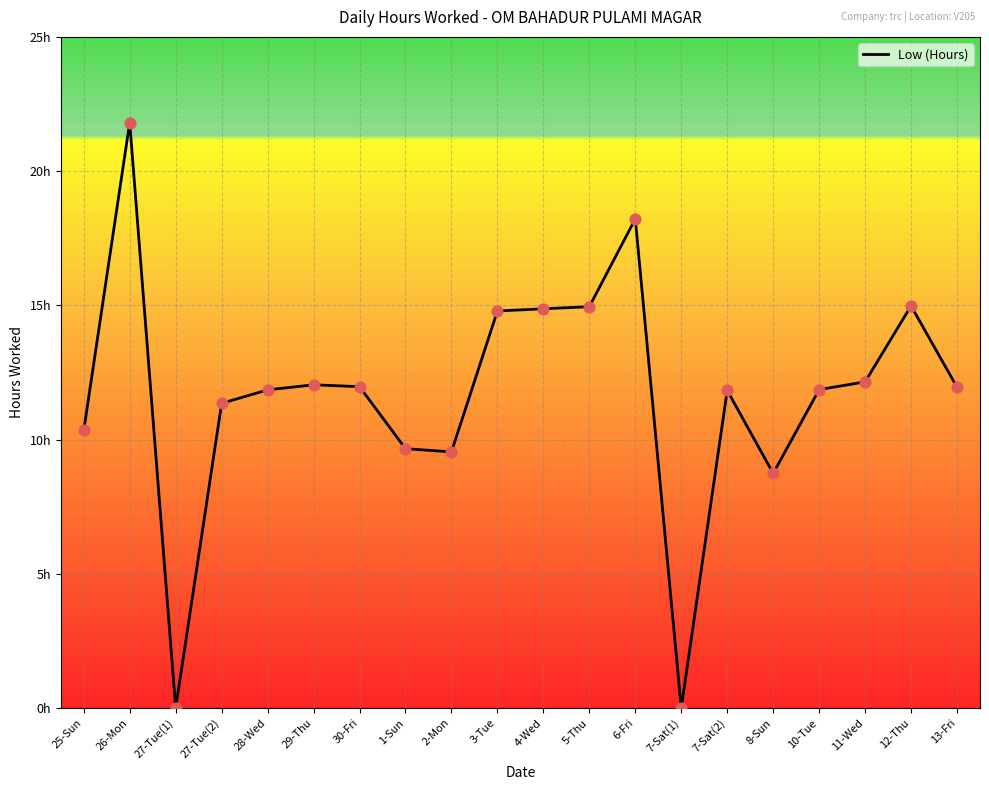

What is the change in value from 5-Thu to 10-Tue?

-3.1